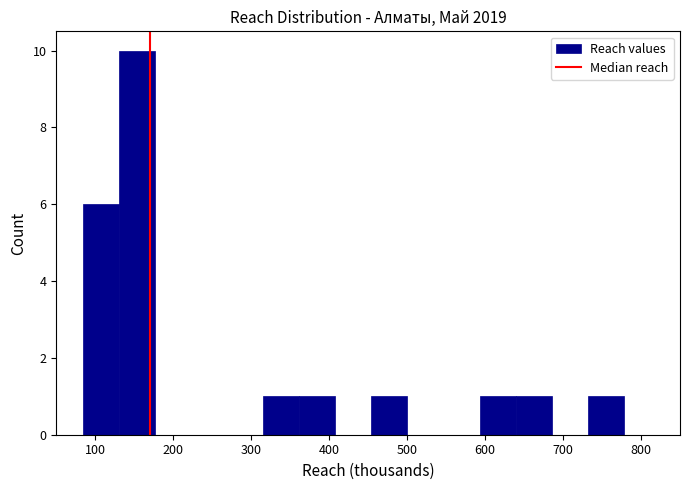

What is the height of the bar covering 80 to 130 on the x-axis? Neither the bar edges nor the heights are printed on the chart, so give them approximately, as read against the axes.

6